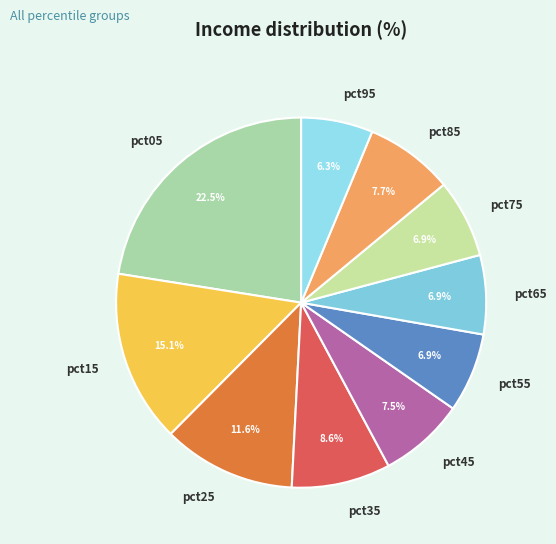

Does pct25 represent more than half of the total?

No